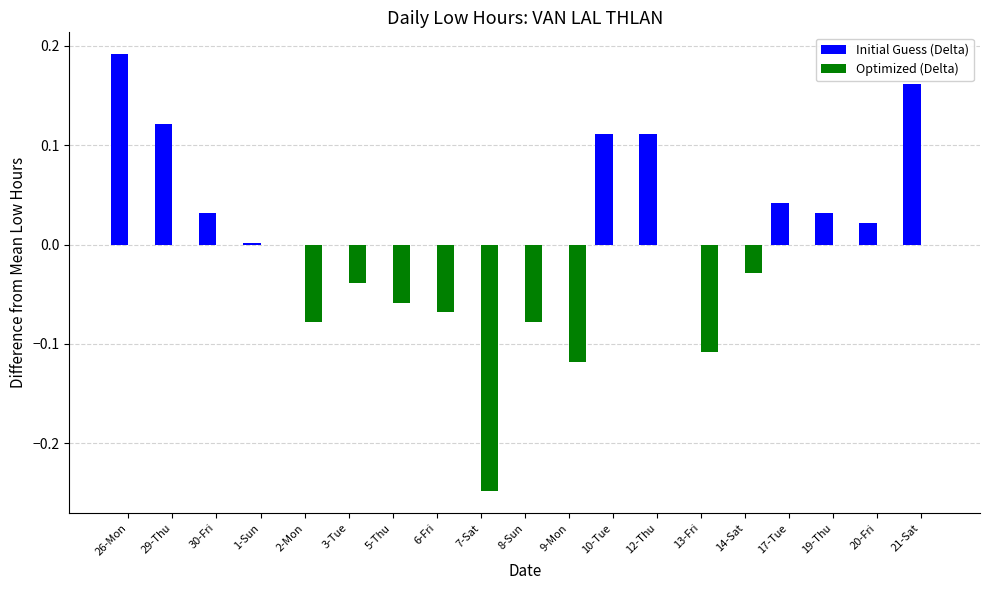

Is the value of Optimized (Delta) at 9-Mon greater than the value of Initial Guess (Delta) at 14-Sat?

No